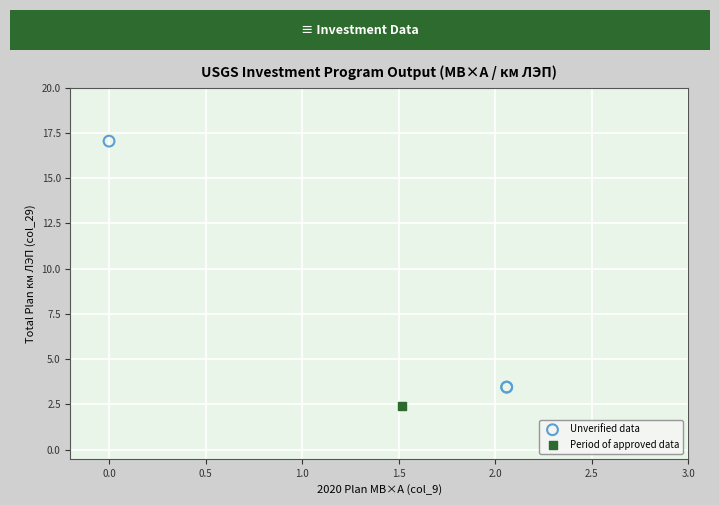

What are all the series names shown in the legend?

Unverified data, Period of approved data